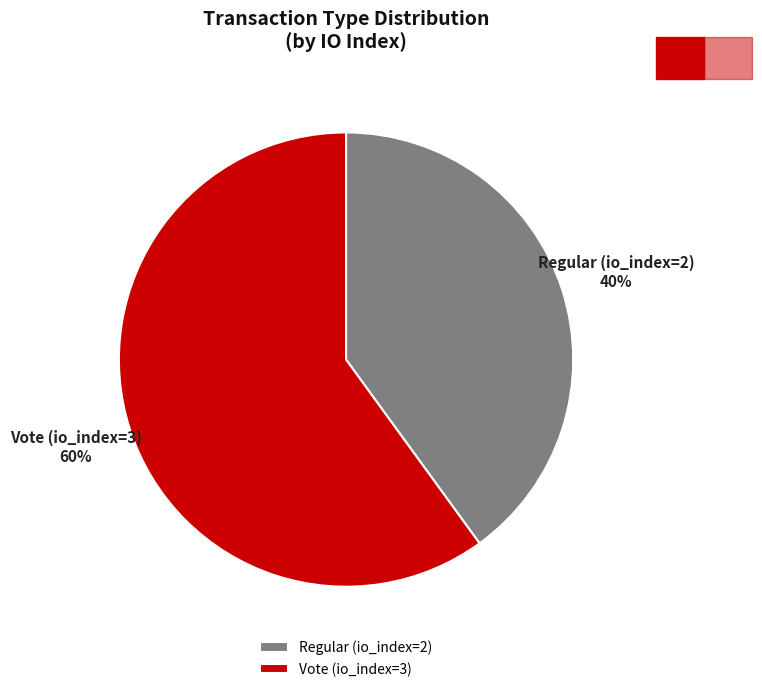

How many segments does this pie chart have?

2